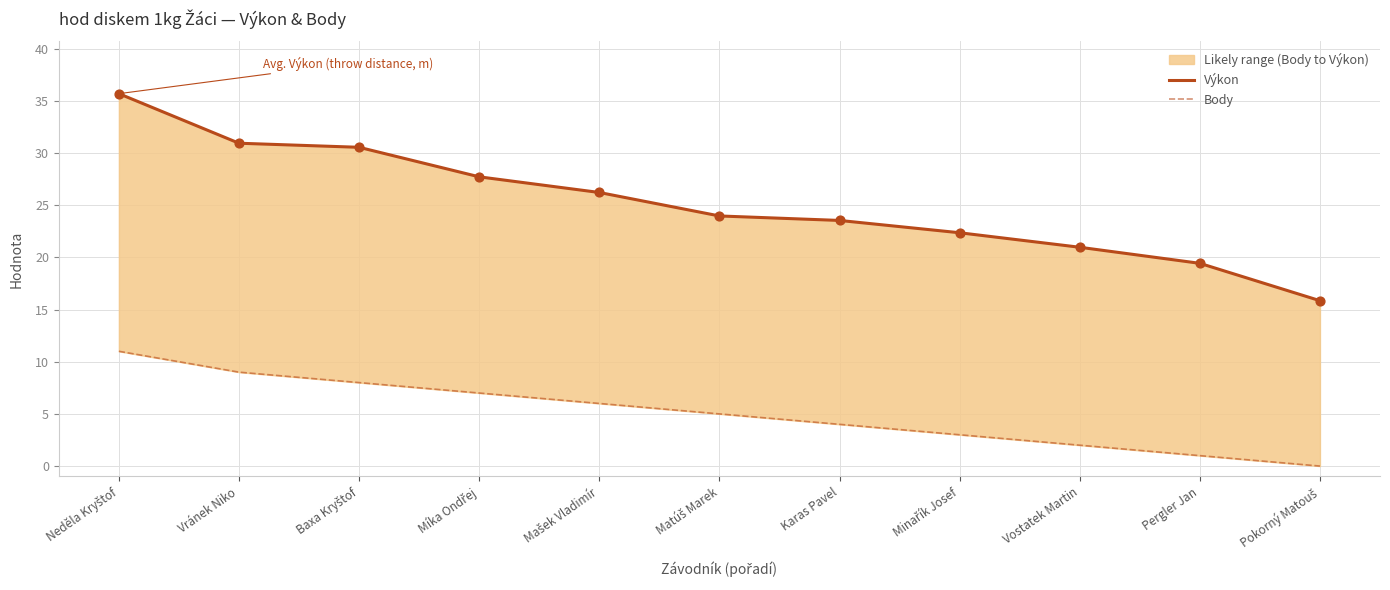

At which category is the sum across all series the highest?

Neděla Kryštof